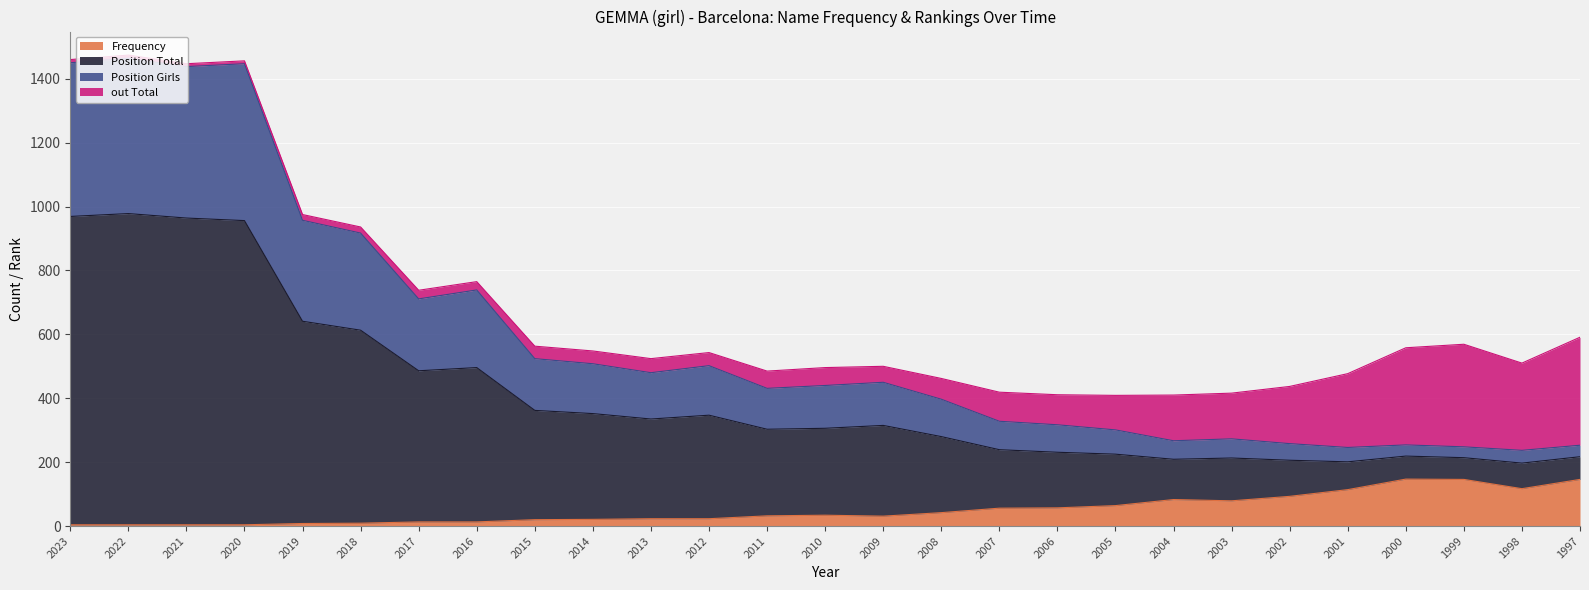

What is the total value across all series at 2003?

416